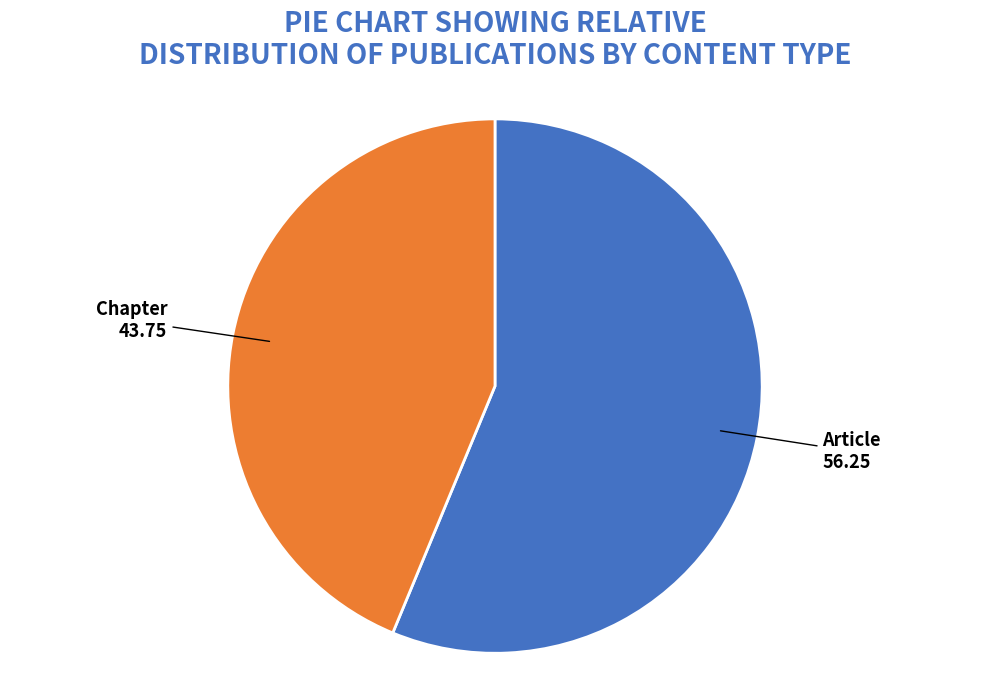

Which category has the smallest portion of the pie?

Chapter